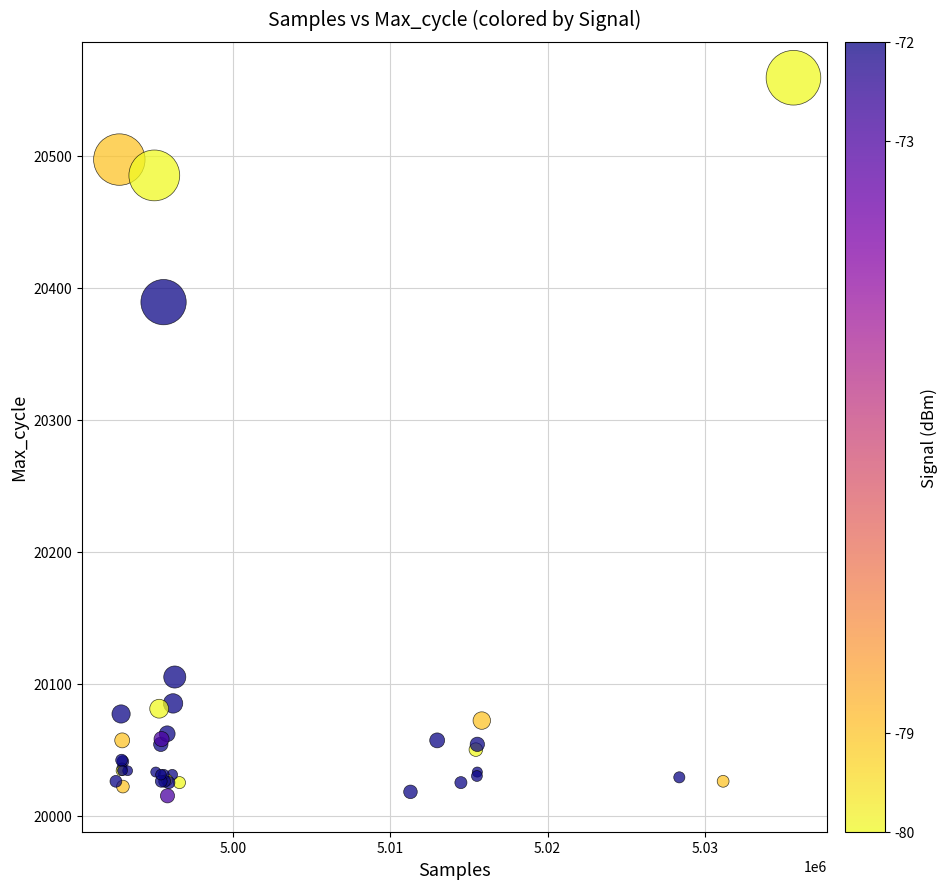

What Y value in the scatter plot is closest to 20287?

20389